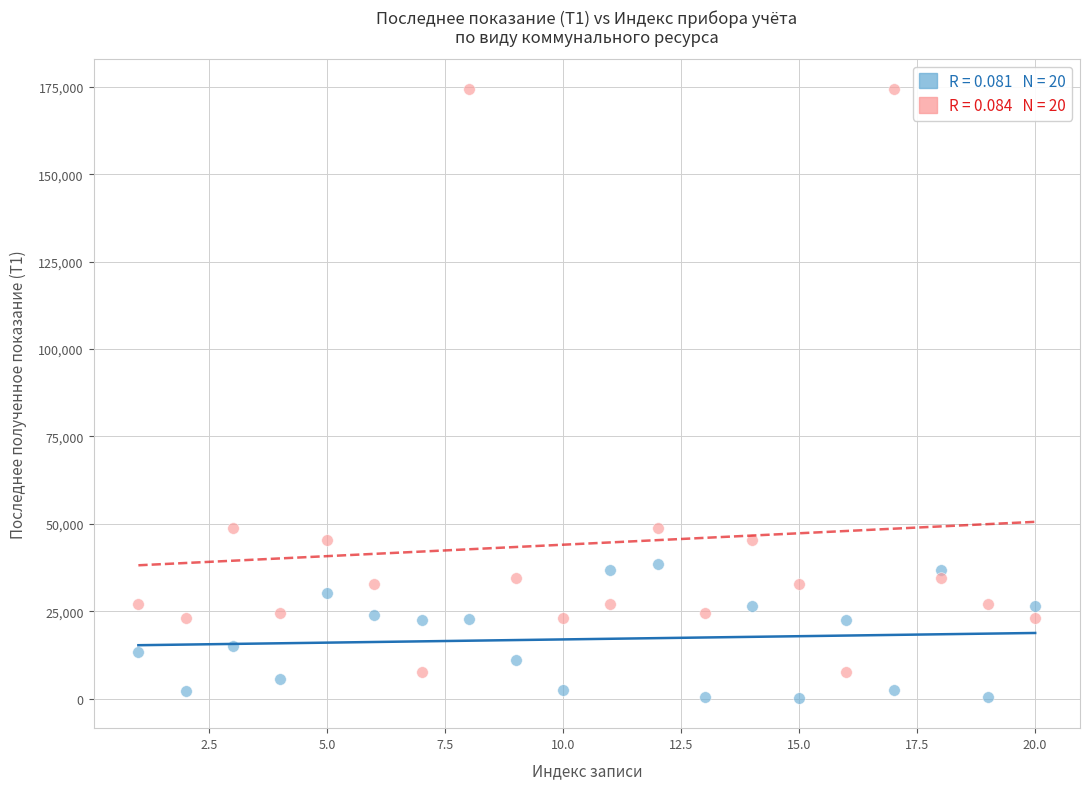

Across all data points, what is the range of Y values (max minus min)?

174049